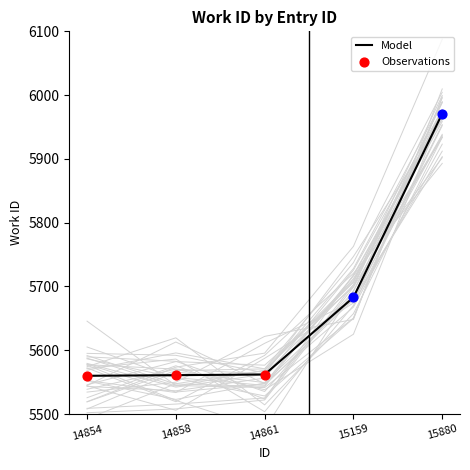

What is the ratio of the value at 14861 to the value at 14858?

1.0